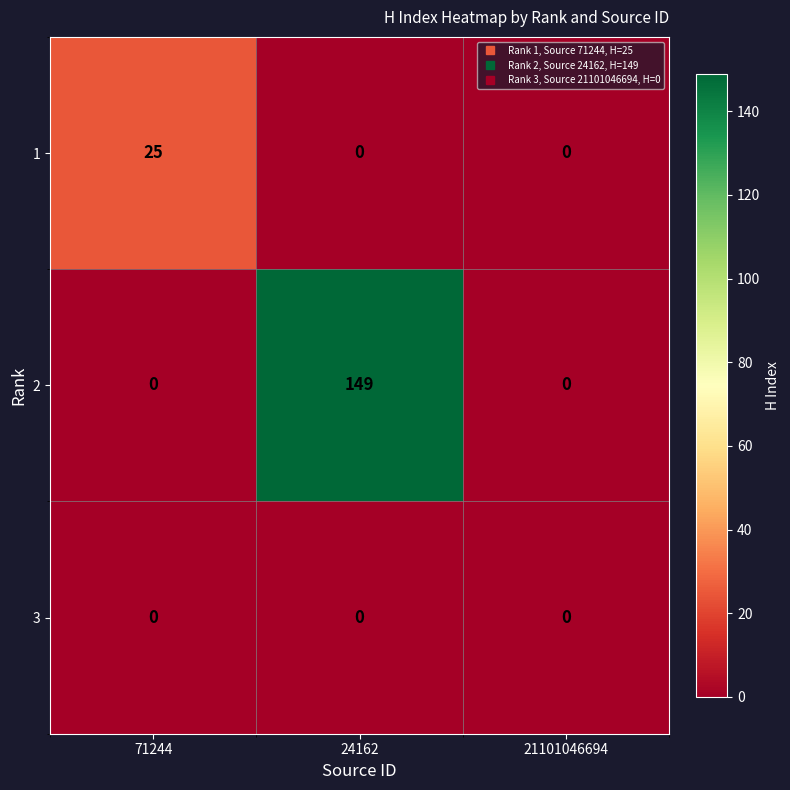

Reading left to right, transcribe all the data shown in this chart.

1: 25	0	0
2: 0	149	0
3: 0	0	0